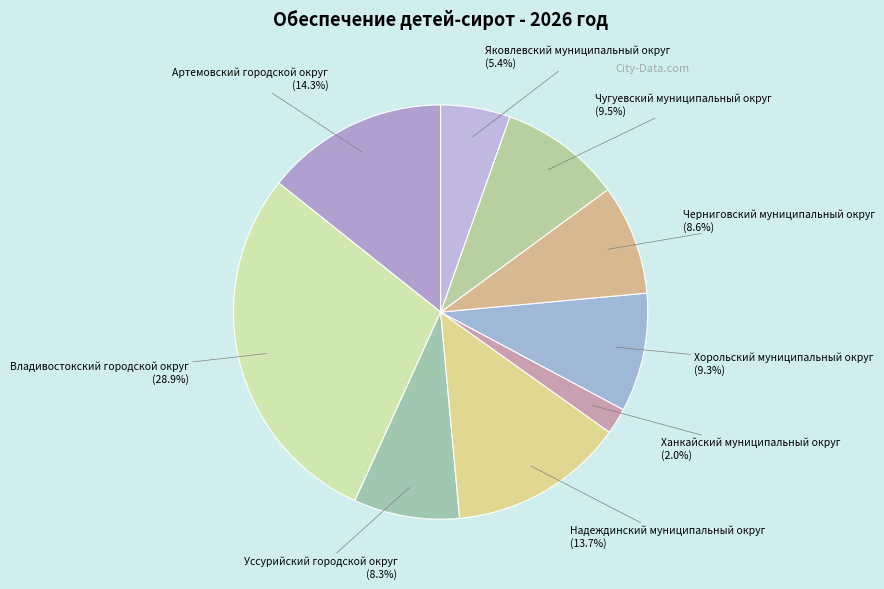

Is there a majority slice in this chart?

No